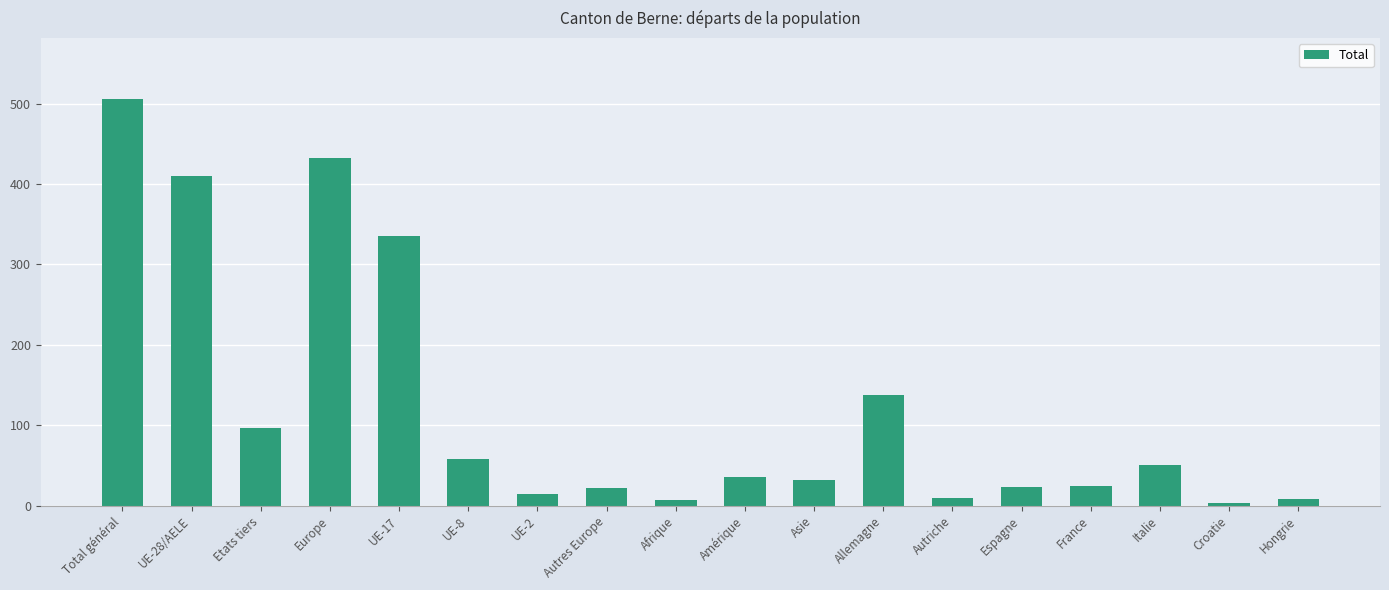

Which label corresponds to the largest value in the chart?

Total général